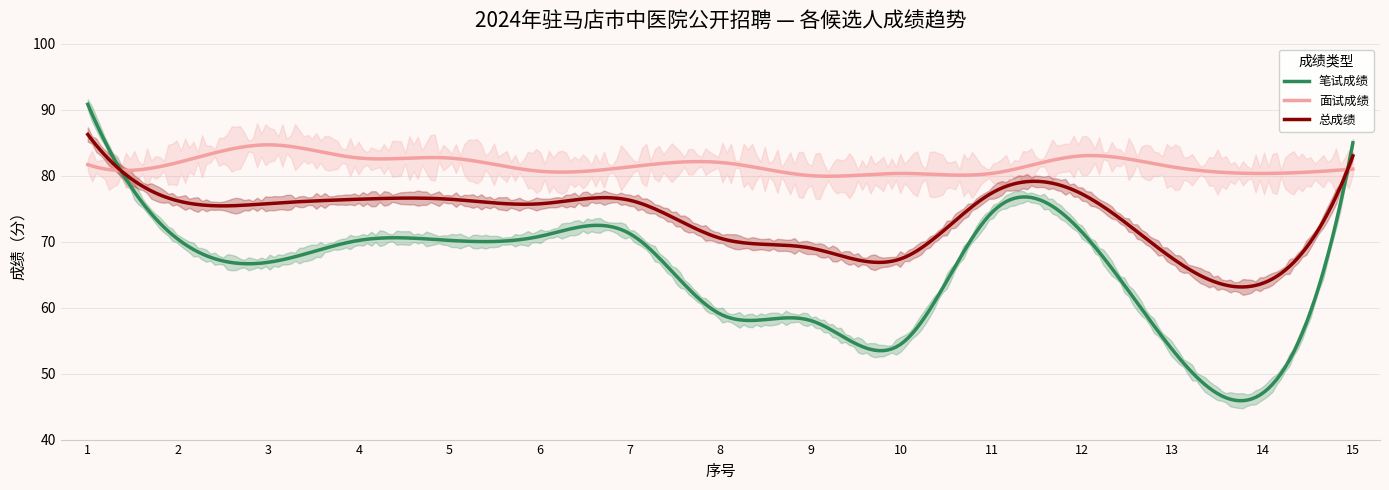

True or false: 笔试成绩 has a value of 15.7 at 14.

False